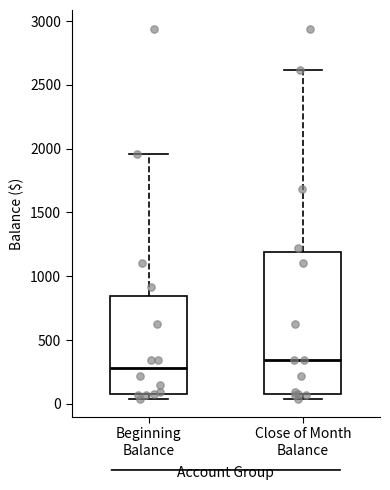

Where does the median line of the box for Beginning Balance sit on the y-axis? The values are not printed on the chart, so give them approximately, as read against the axis.

300